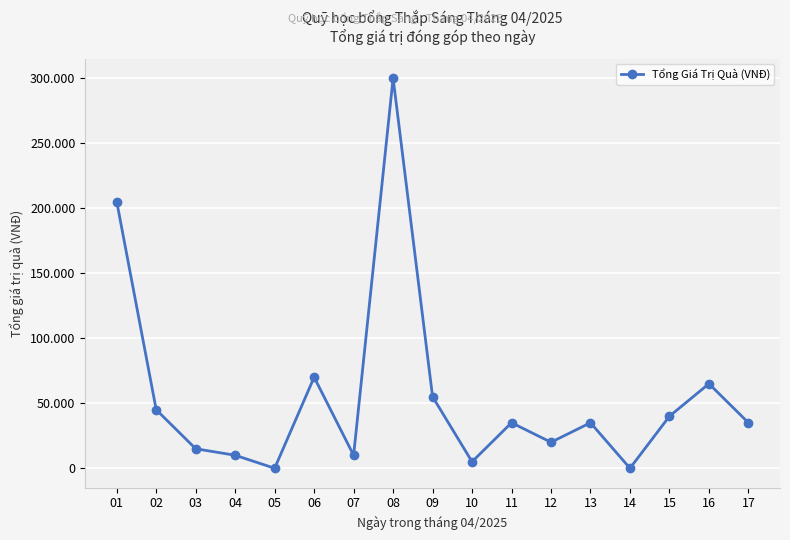

How many interior local valleys (lower than both neighbors) does the data have?

5